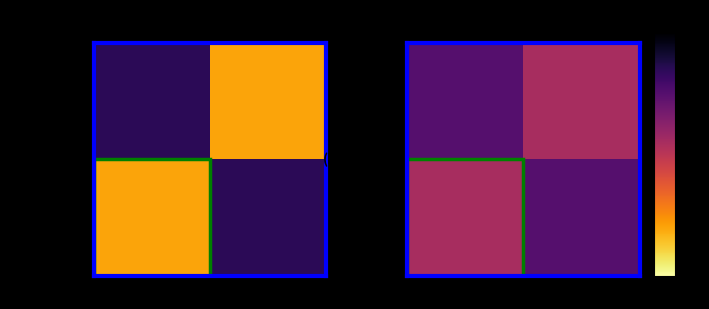

Which series has the widest spread of values?

$\mathcal{697}$